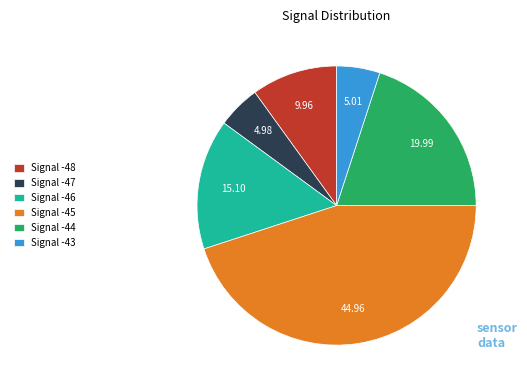

Which slice is the largest?

Signal -45